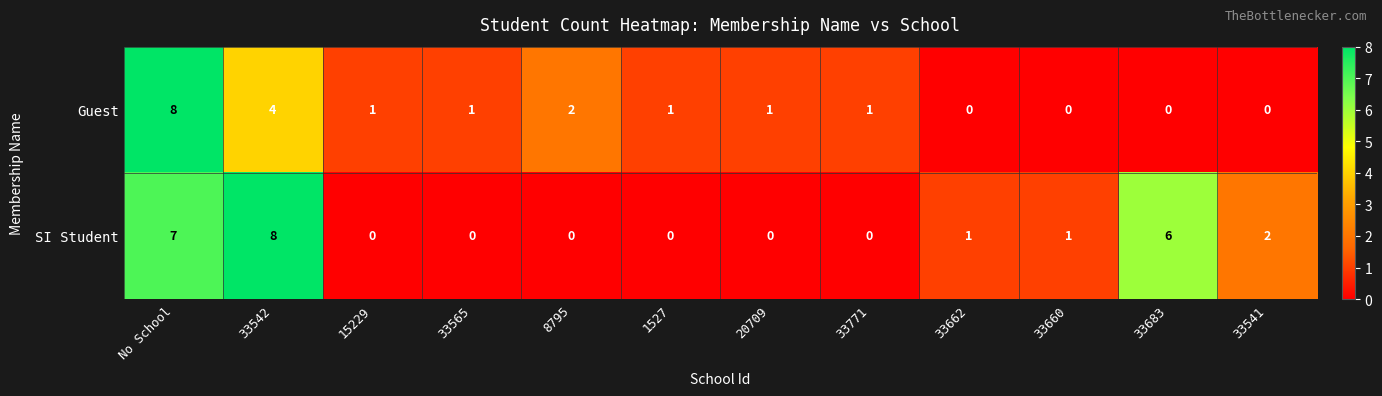

Rank the series at 1527 from lowest to highest value.

SI Student, Guest